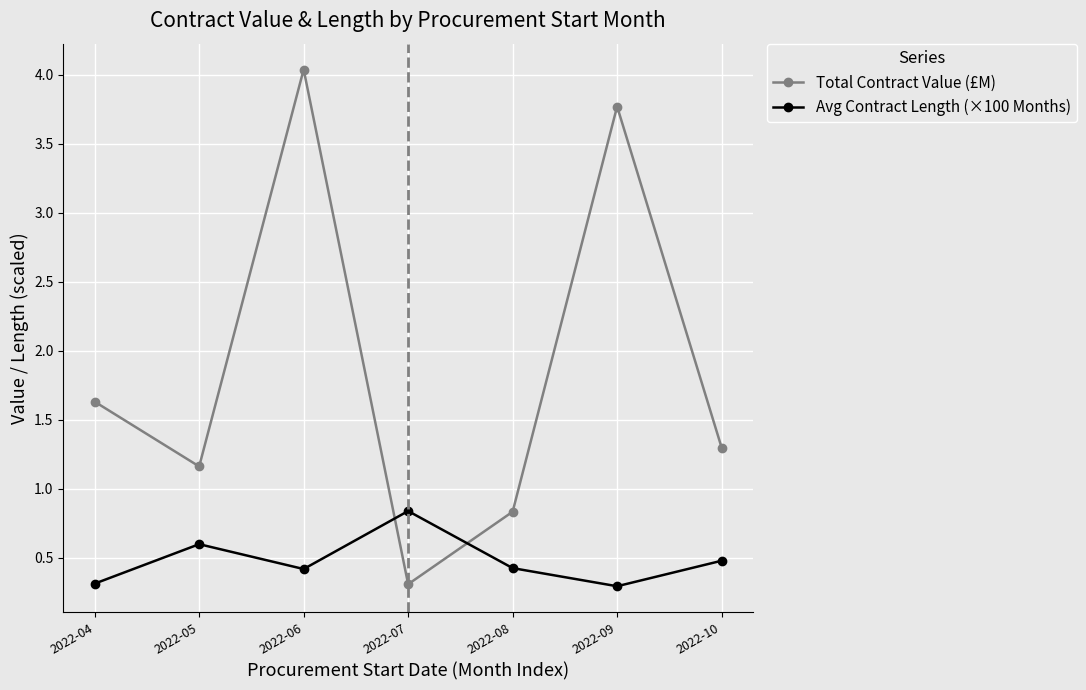

How many data points in Total Contract Value (£M) are above 1?

5